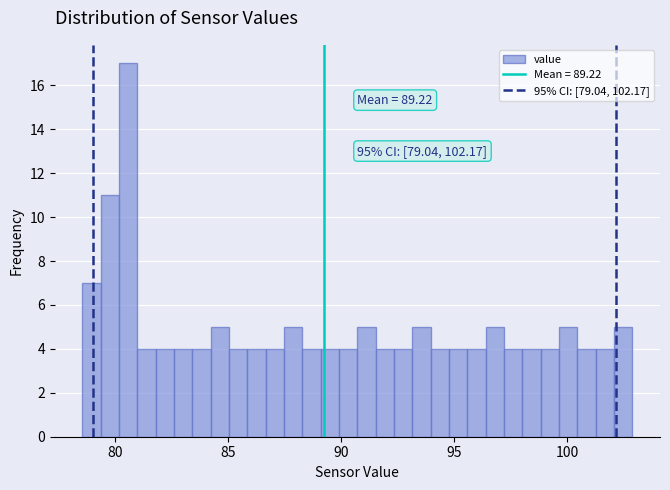

Around what value on the x-axis is the tallest bar? Give the approximate position of its centre, as read against the axis.

80.5